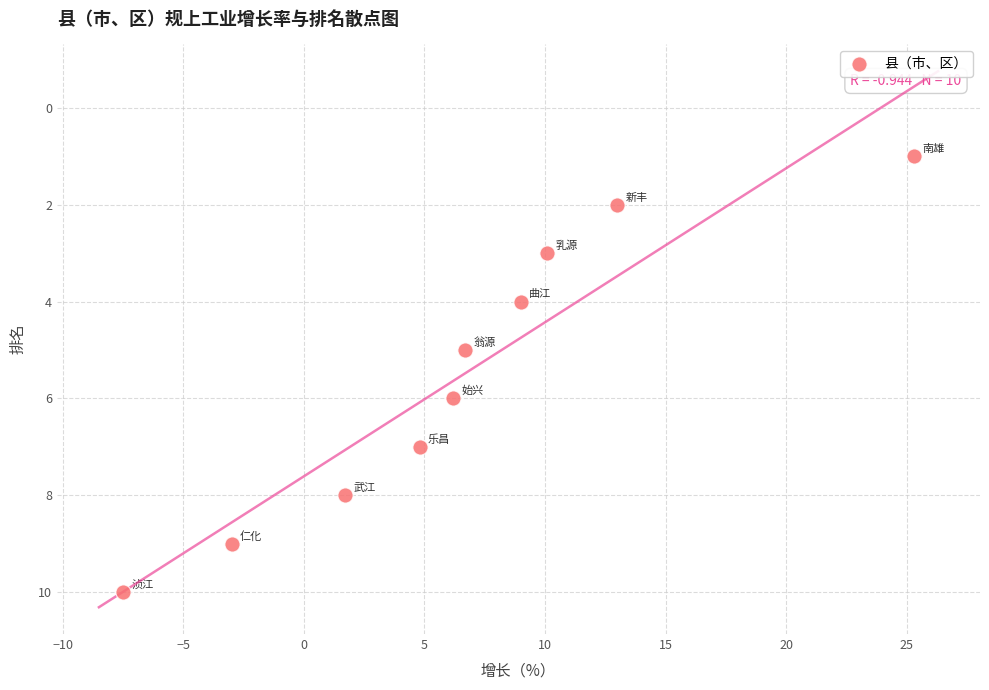

What is the average Y value?

6